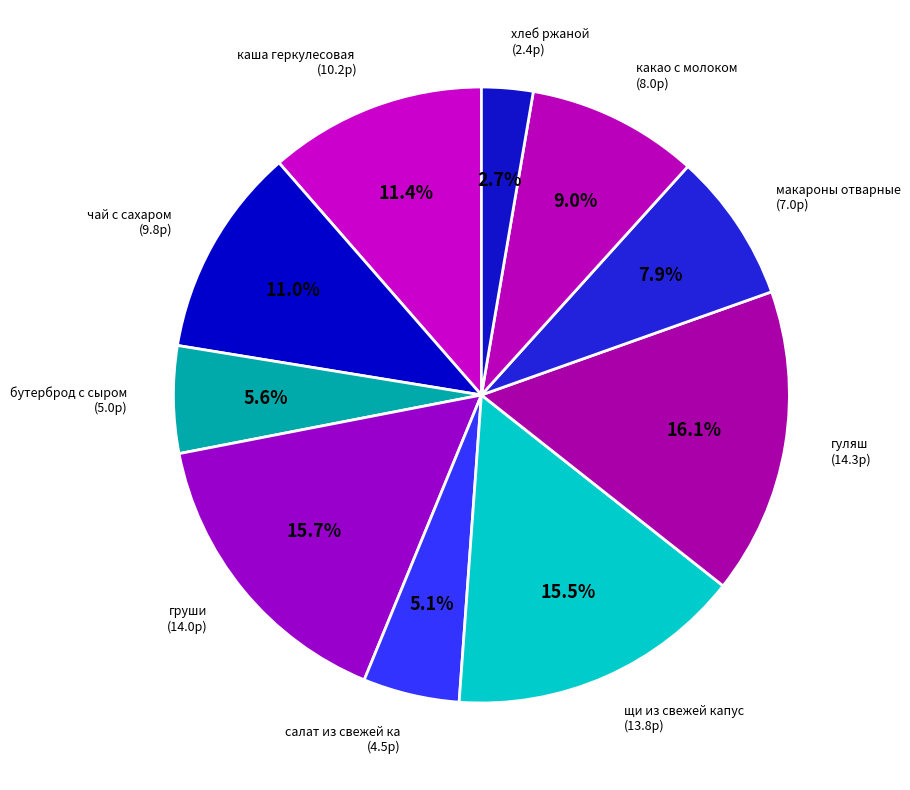

Count the number of slices in the pie.

10